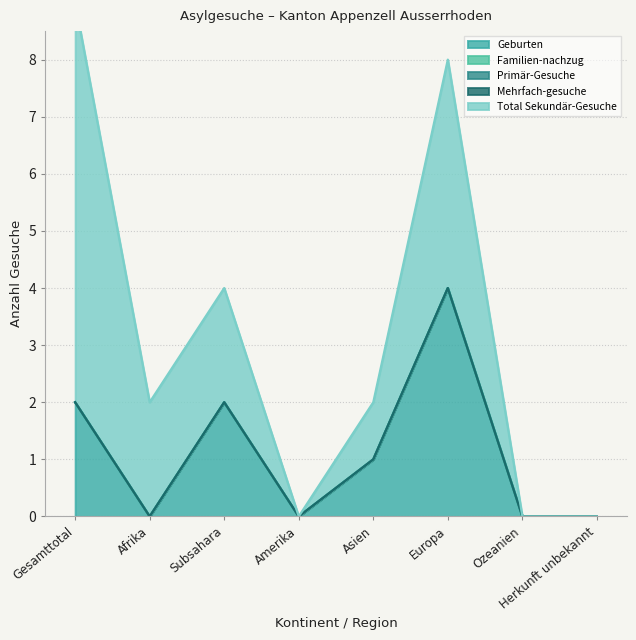

At which category is the sum across all series the highest?

Gesamttotal